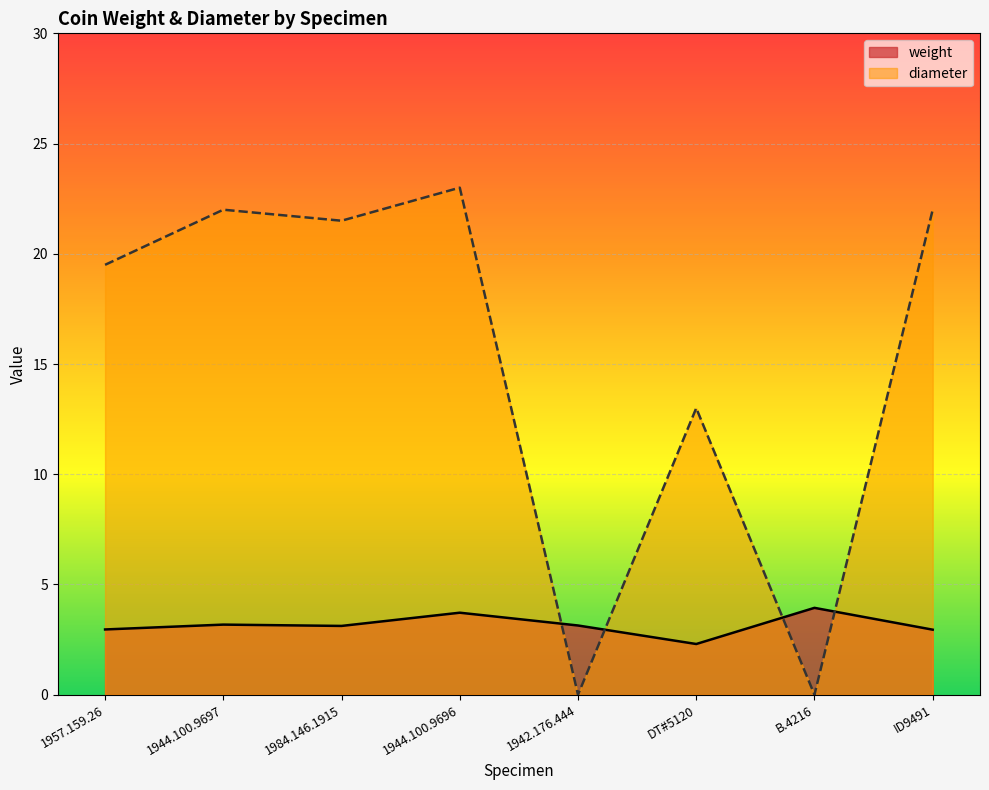

What is the difference between the maximum and minimum values in the diameter series?

23.0